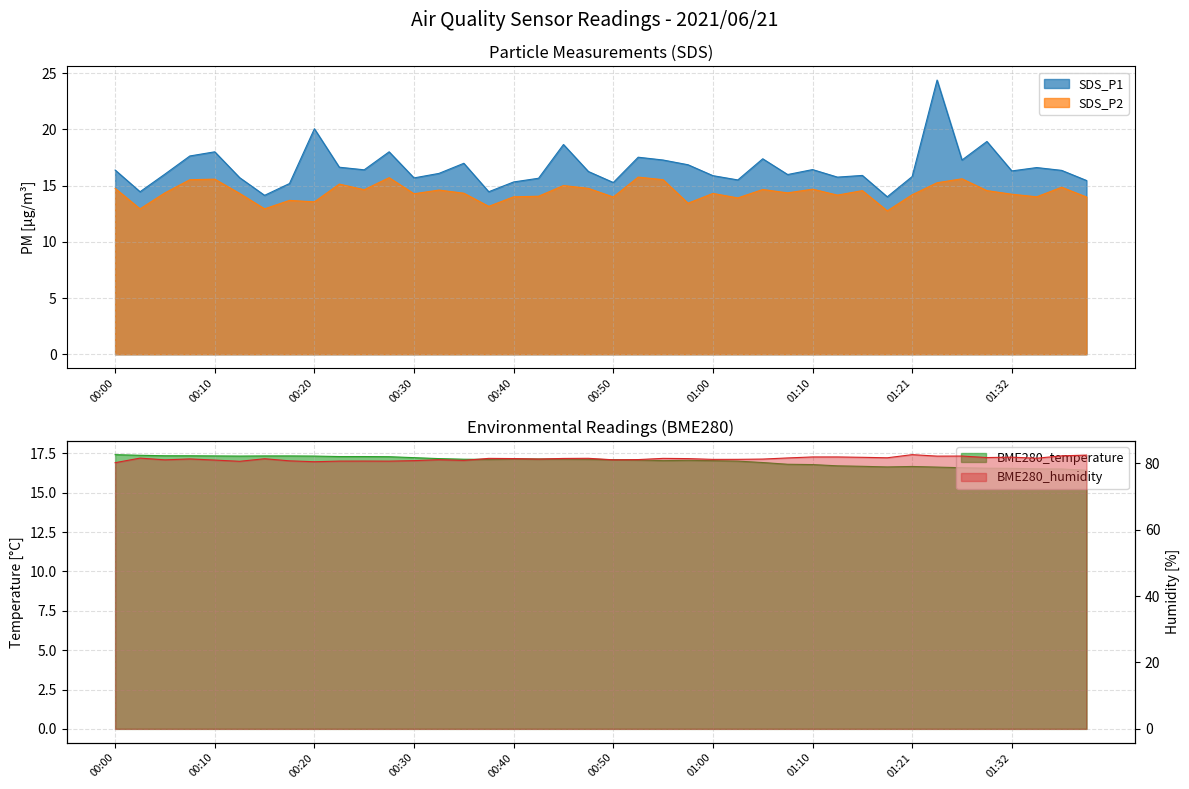

At which label does BME280_temperature reach its minimum?

01:39